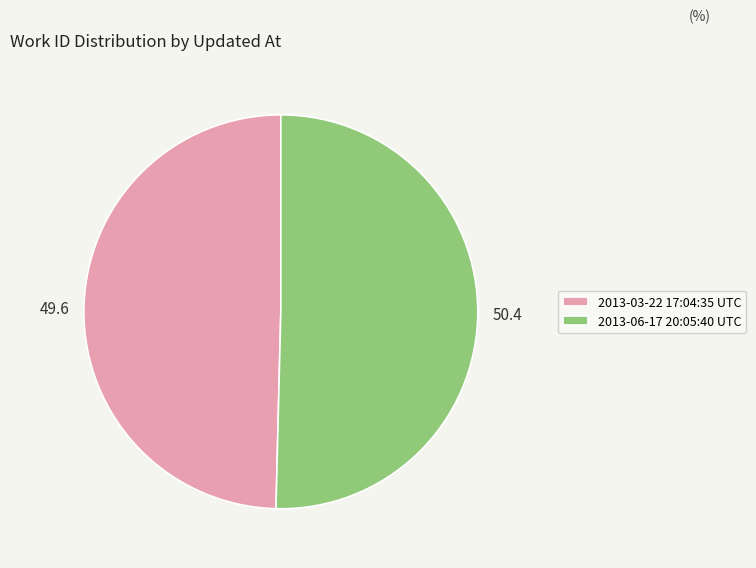

What is the largest slice in the pie chart?

2013-06-17 20:05:40 UTC